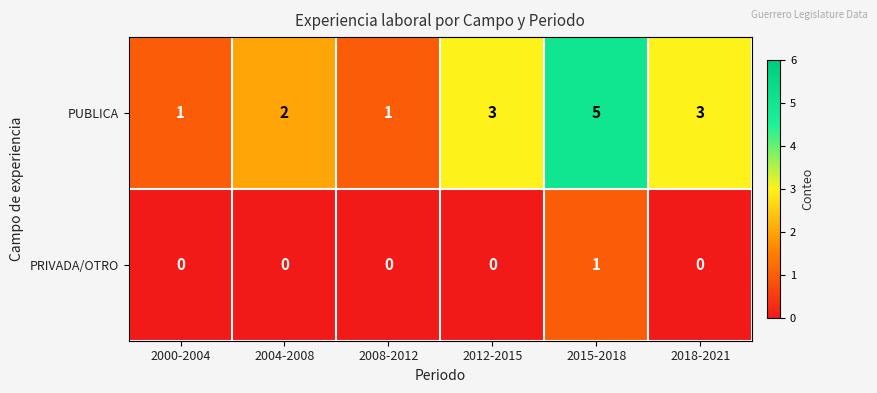

Reading left to right, extract all data points from this chart.

PUBLICA: 2000-2004=1	2004-2008=2	2008-2012=1	2012-2015=3	2015-2018=5	2018-2021=3
PRIVADA/OTRO: 2000-2004=0	2004-2008=0	2008-2012=0	2012-2015=0	2015-2018=1	2018-2021=0